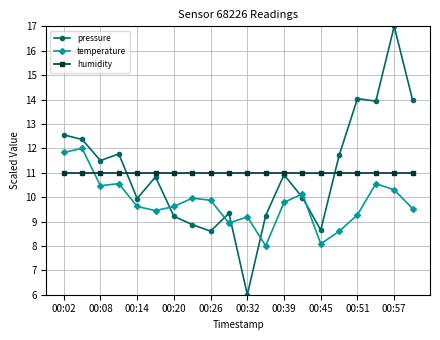

How many interior local peaks does the pressure series have?

6